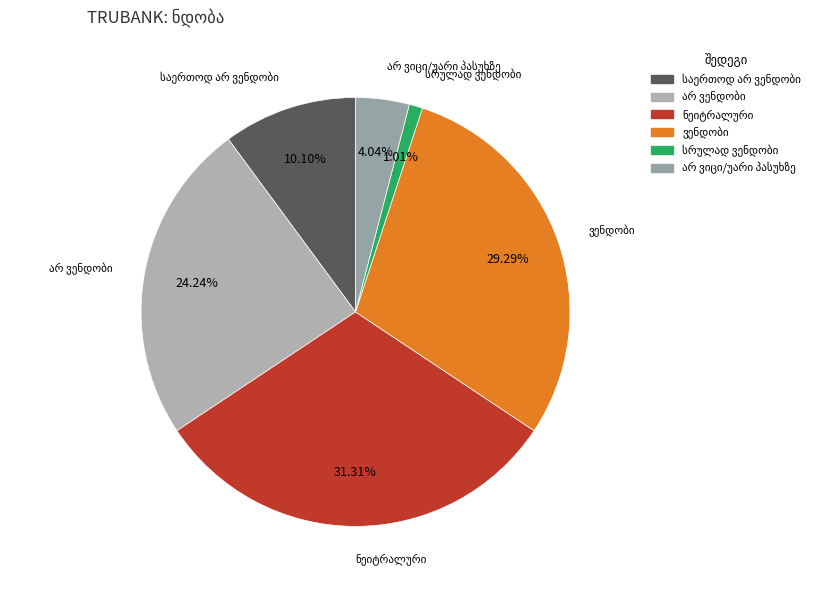

Is there a majority slice in this chart?

No